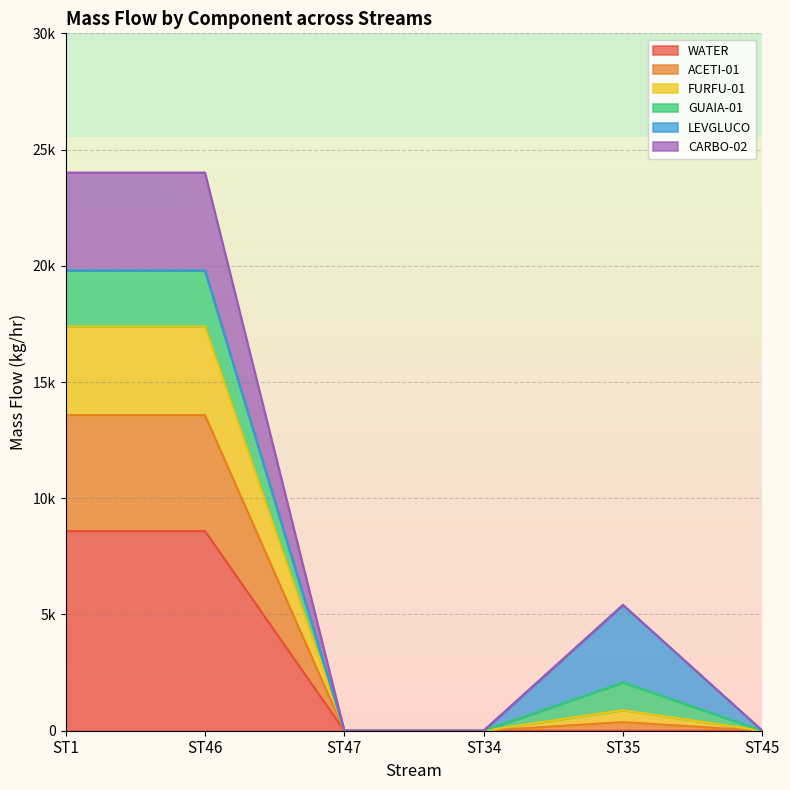

What are all the series names shown in the legend?

WATER, ACETI-01, FURFU-01, GUAIA-01, LEVGLUCO, CARBO-02